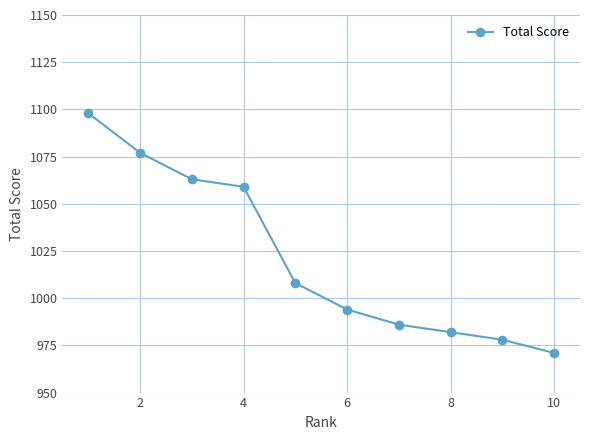

Reading right to left, list all the values displayed in this chart.

971	978	982	986	994	1008	1059	1063	1077	1098